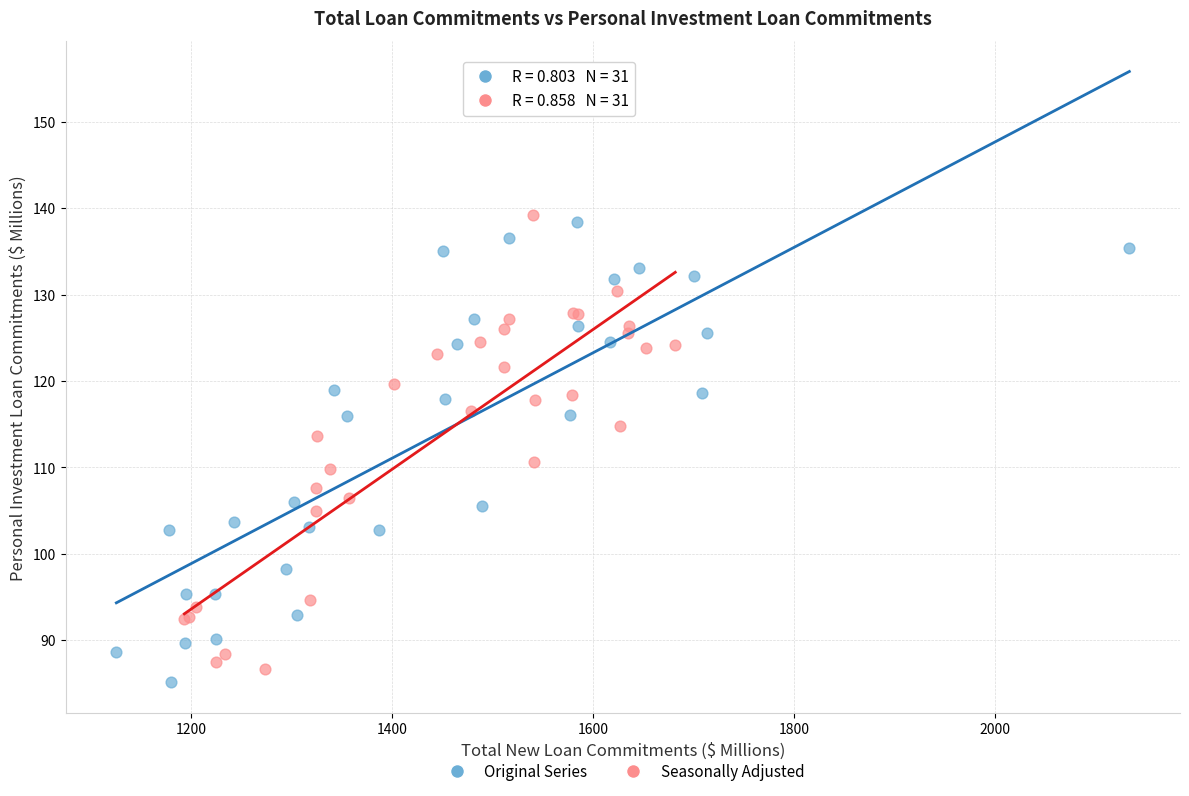

What are all the series names shown in the legend?

Original Series, Seasonally Adjusted